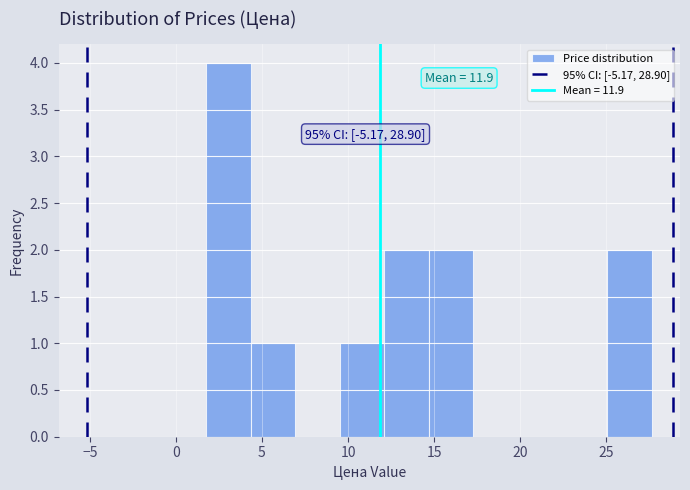

Which range on the x-axis has the tallest bar?

2.0 to 4.5